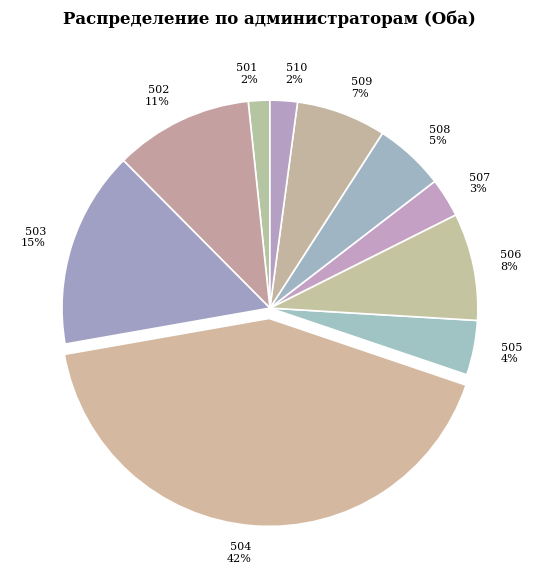

How many segments does this pie chart have?

10